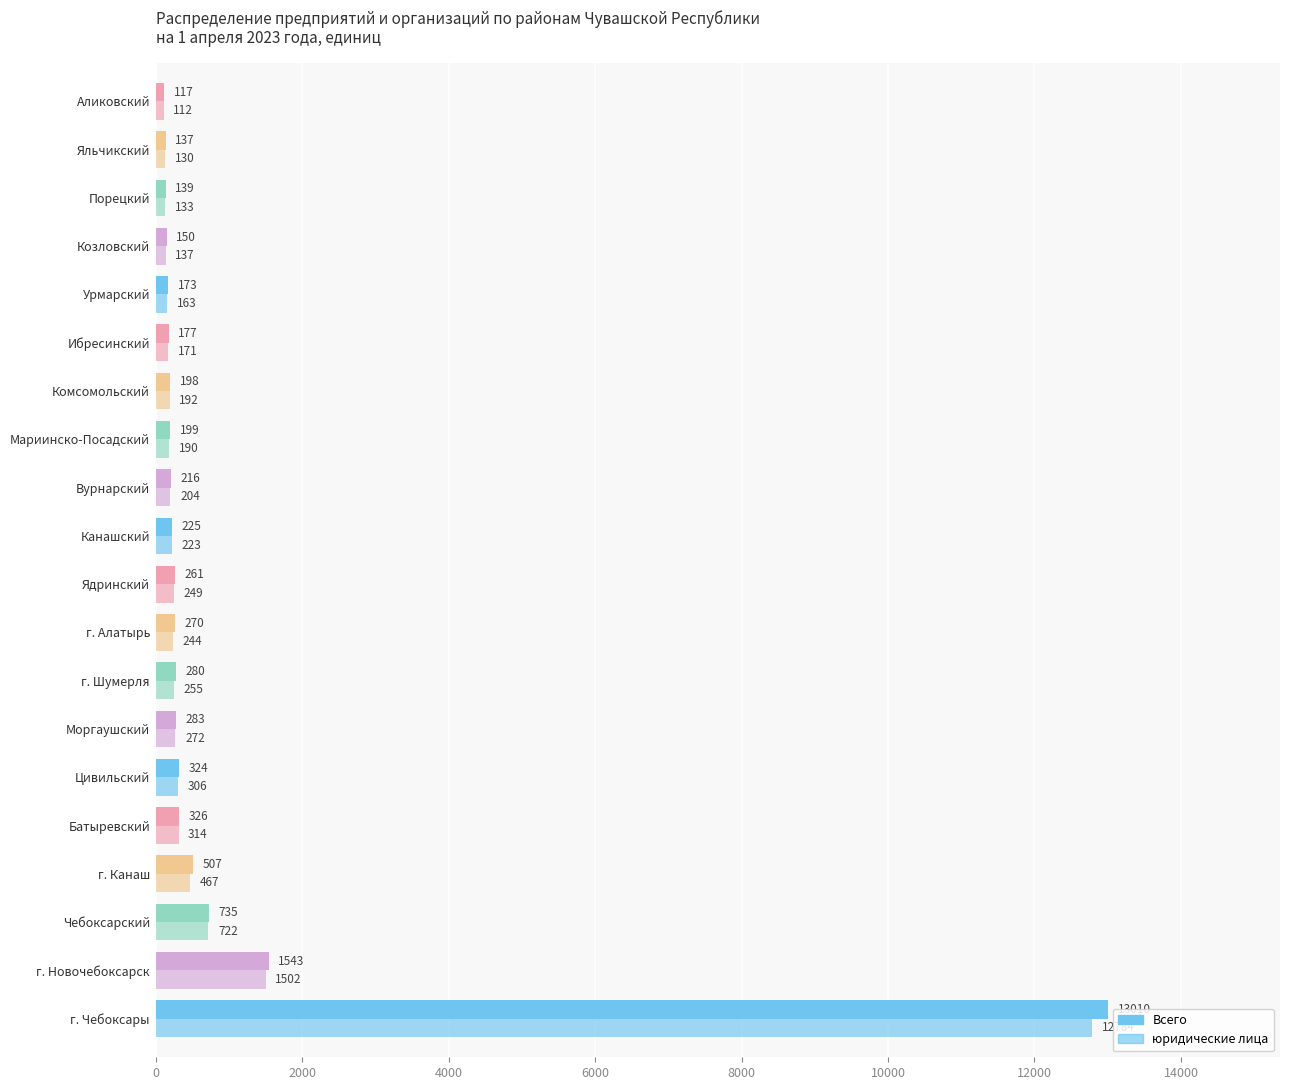

How many series are shown in this chart?

2